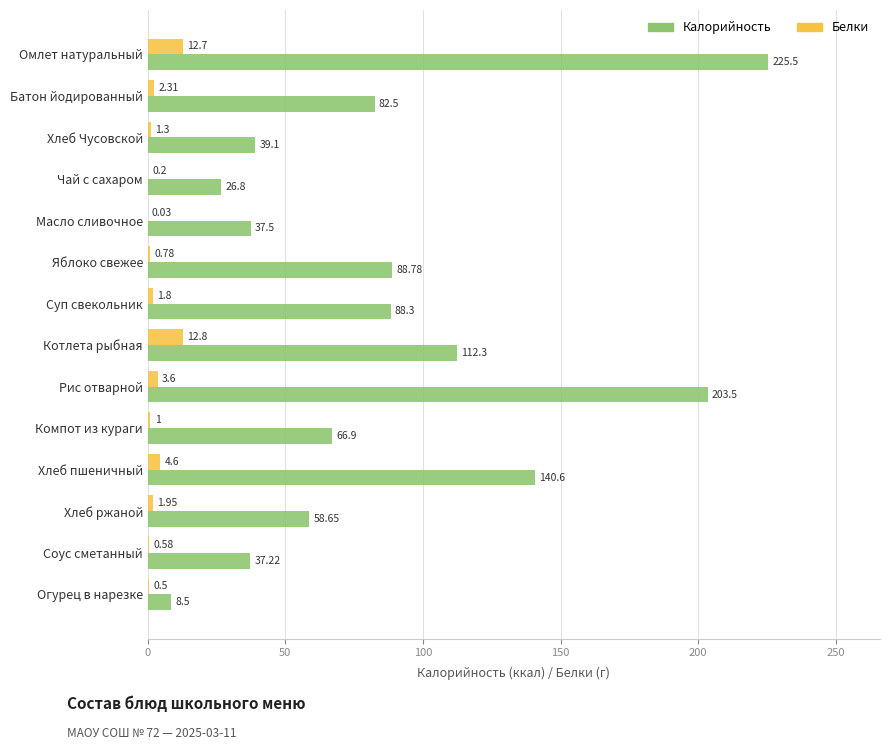

At which label is Калорийность closest to 117?

Котлета рыбная